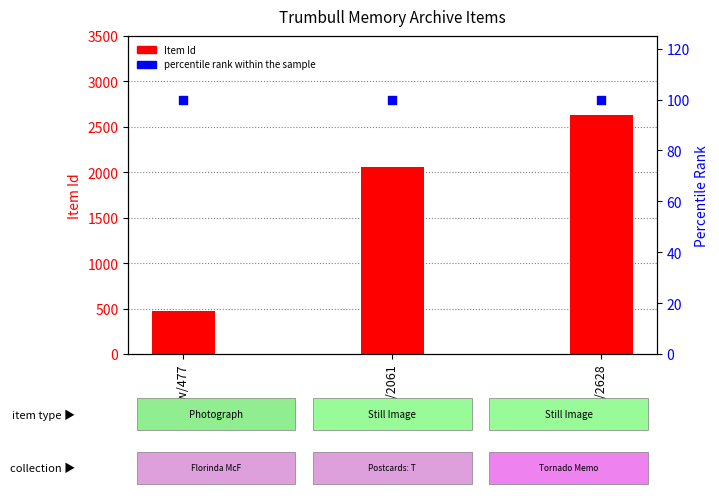

Which series has the largest Y range (max minus min)?

Item Id (count proxy)